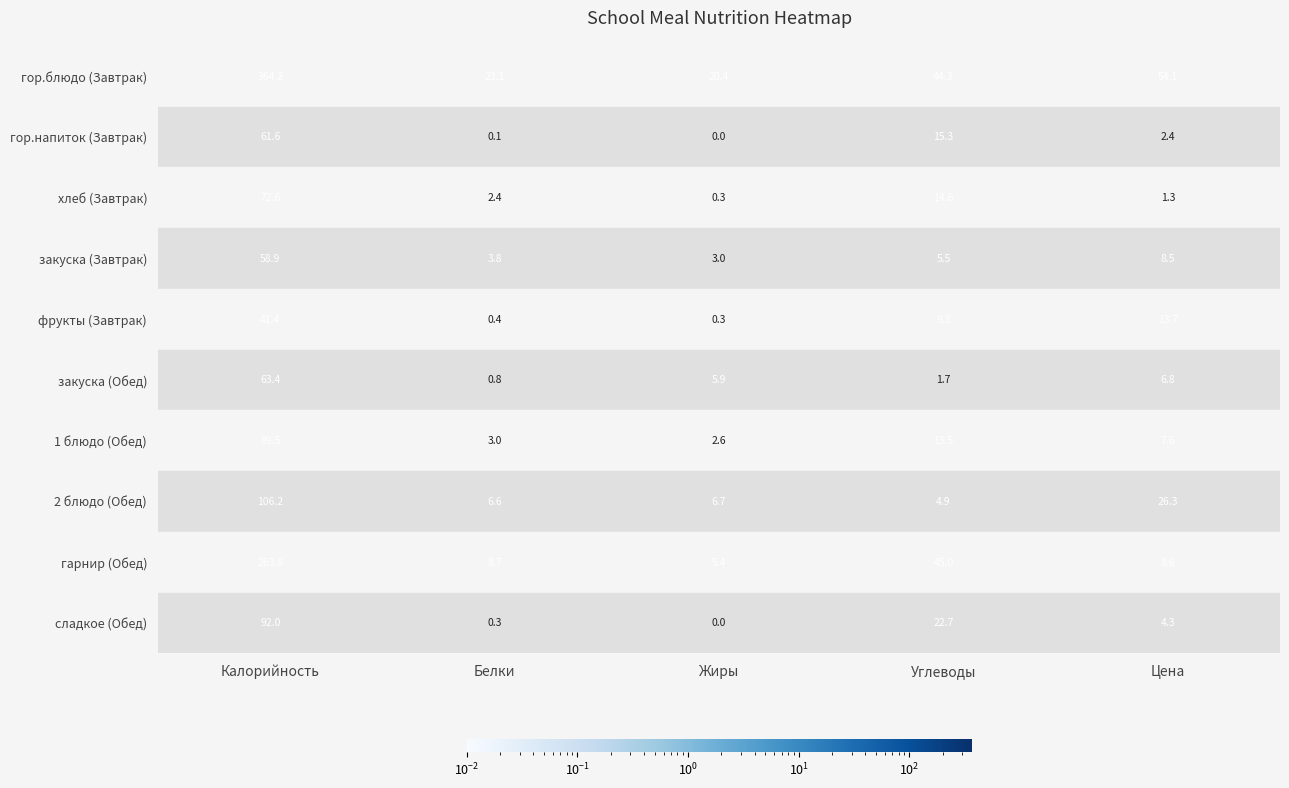

At Калорийность, list the series in order from largest to smallest.

гор.блюдо (Завтрак), гарнир (Обед), 2 блюдо (Обед), сладкое (Обед), 1 блюдо (Обед), хлеб (Завтрак), закуска (Обед), гор.напиток (Завтрак), закуска (Завтрак), фрукты (Завтрак)